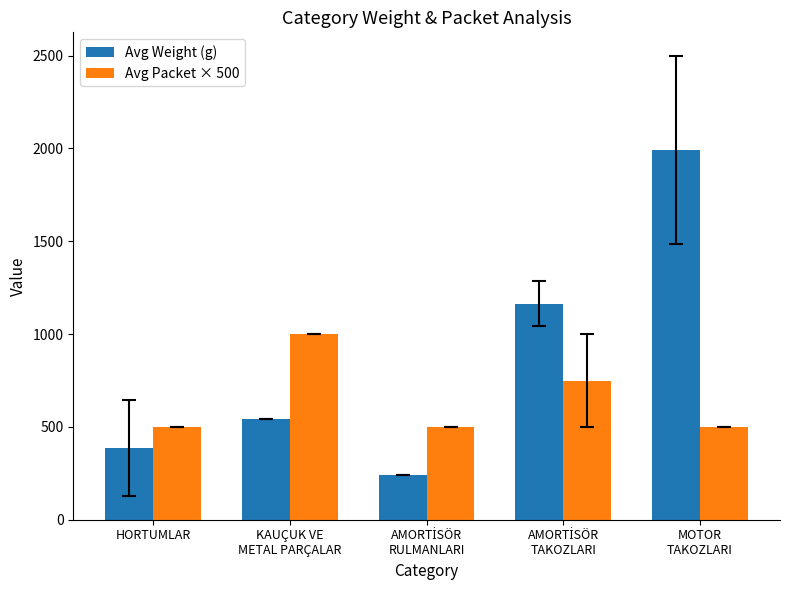

Which series has the largest total across all categories?

Avg Weight (g)